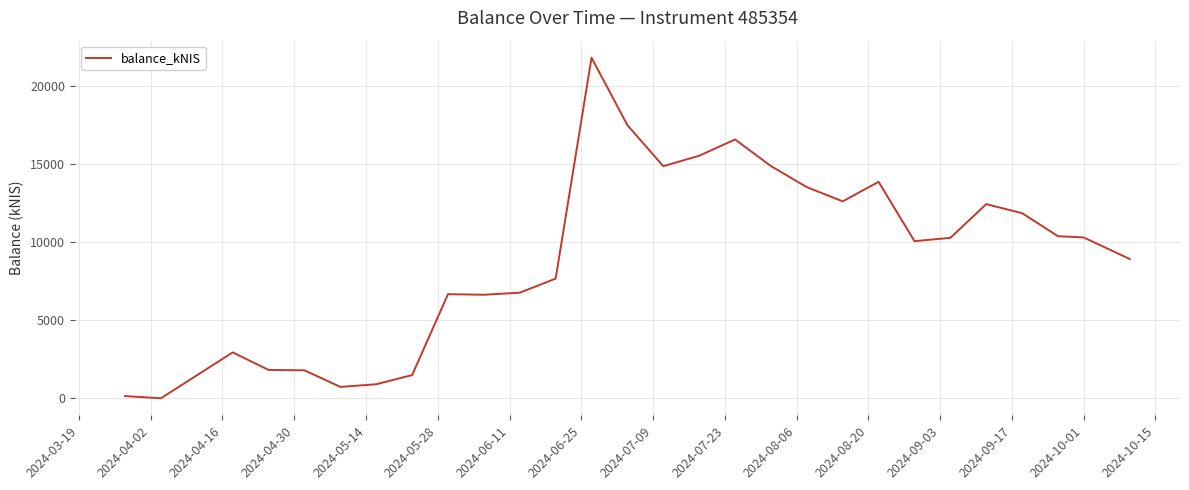

What is the maximum value shown in the chart?

21783.5